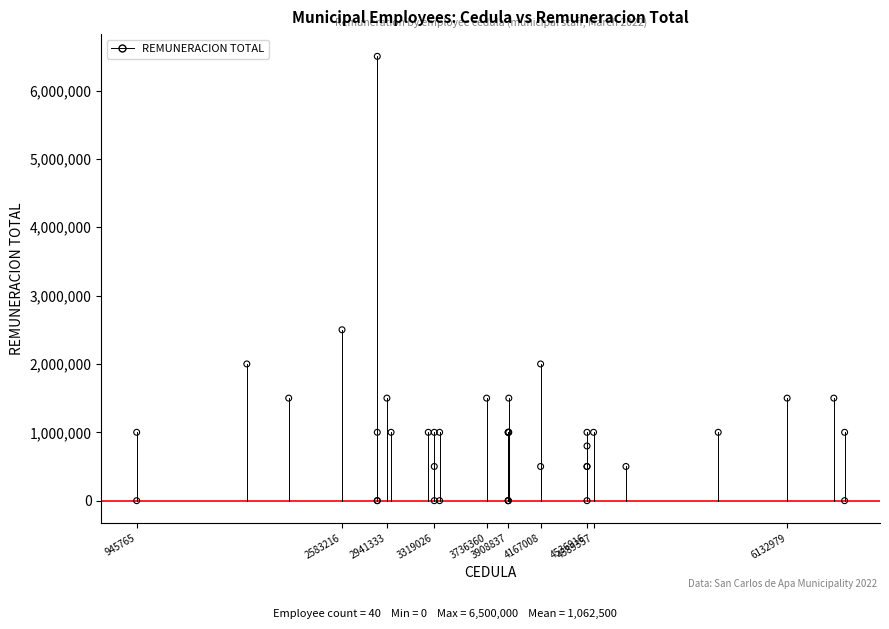

What Y value in the scatter plot is closest to 3250000?

2500000